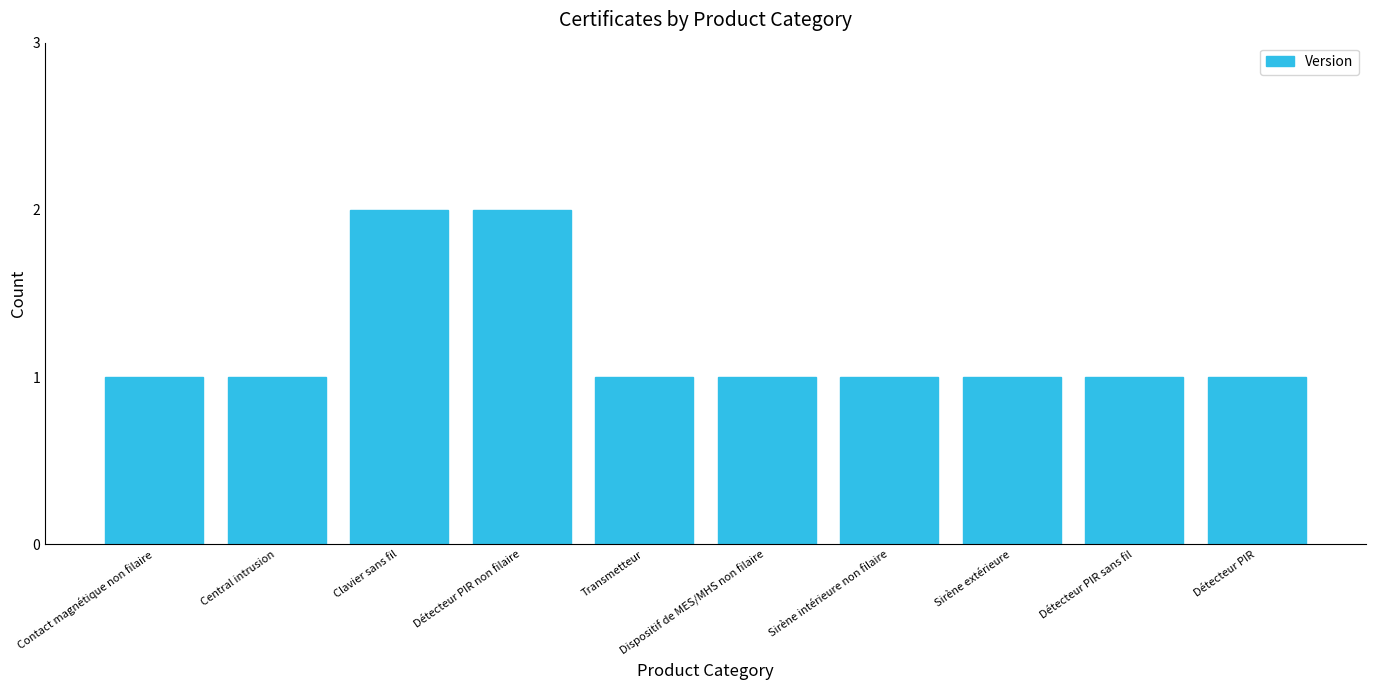

Are the bars horizontal?

No